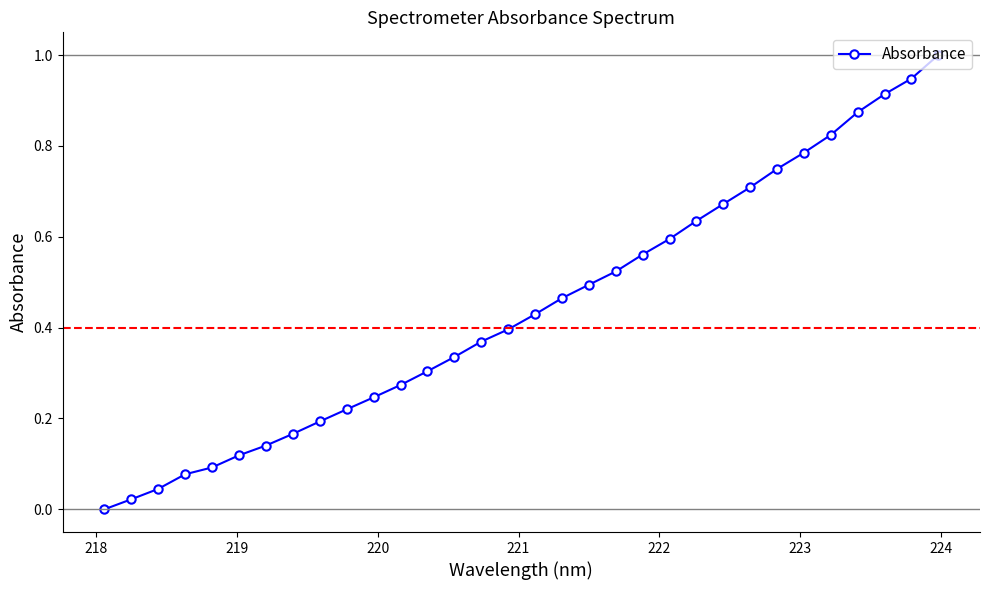

What is the difference between the maximum and minimum values?

1.0